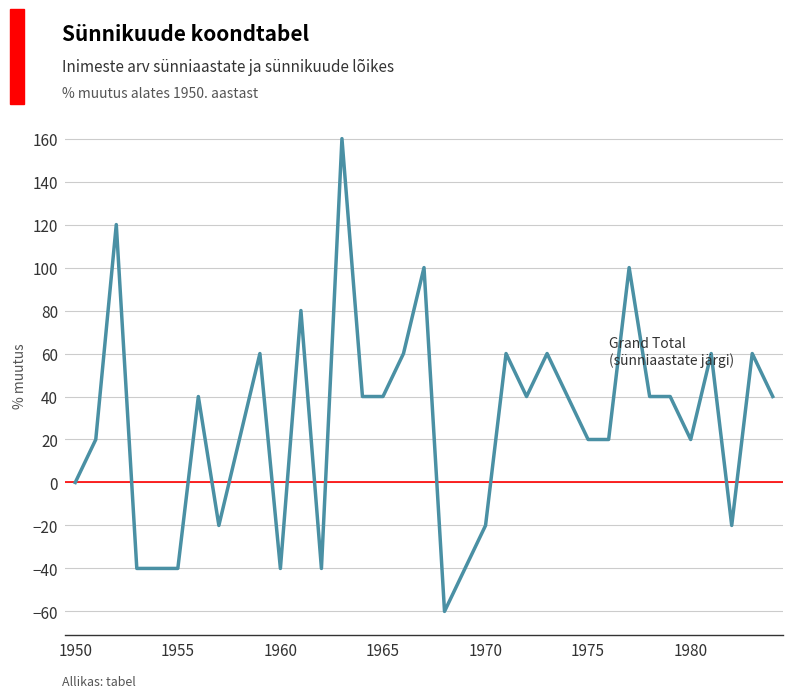

What is the minimum value shown in the chart?

-60